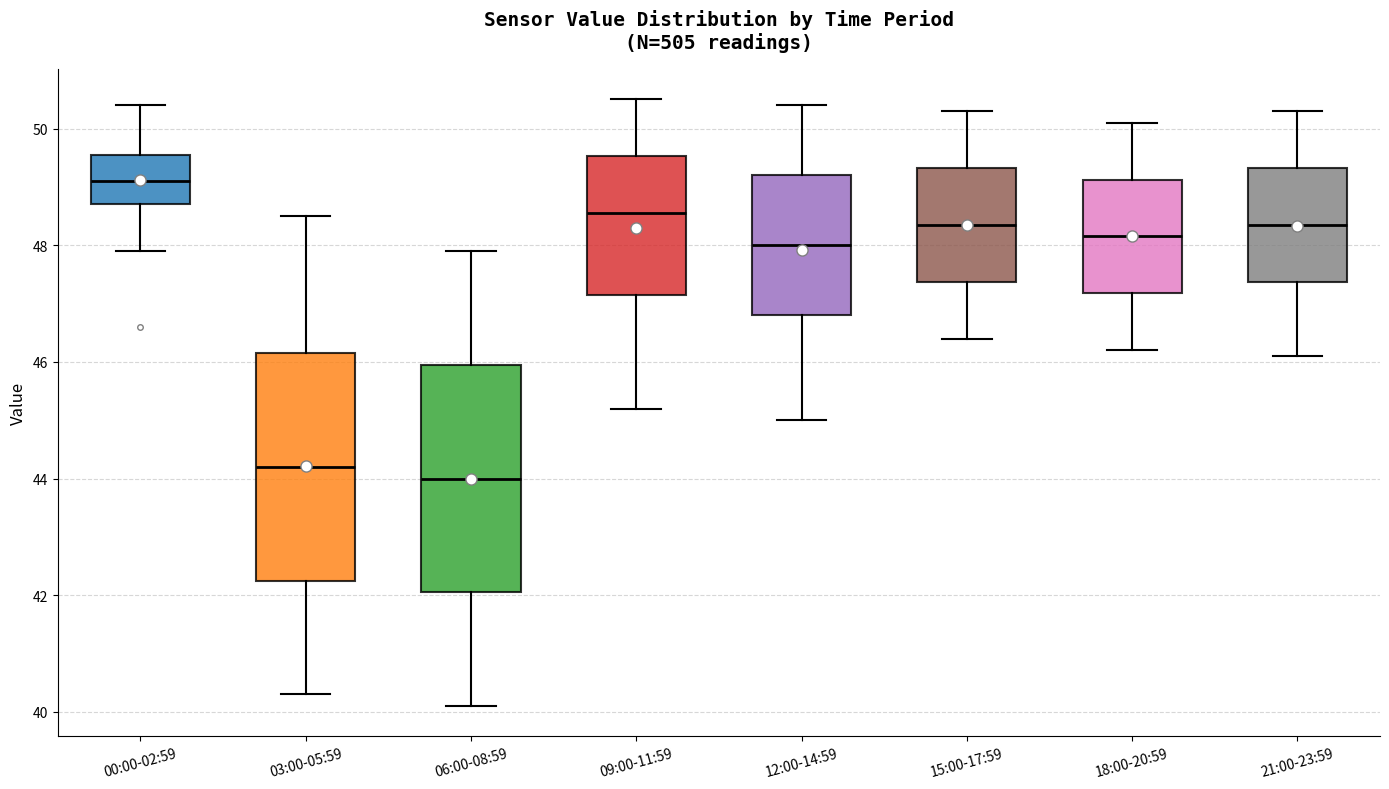

Reading left to right, read every box against the y-axis: the position of its median line, the range the box covers, and the ends of its whiskers. The values are not printed on the chart, so give them approximately, as read against the axis.

00:00-02:59: median 49.2, box 48.8 to 49.6, whiskers 48.0 to 50.4
03:00-05:59: median 44.2, box 42.2 to 46.2, whiskers 40.4 to 48.6
06:00-08:59: median 44.0, box 42.0 to 46.0, whiskers 40.2 to 48.0
09:00-11:59: median 48.6, box 47.2 to 49.6, whiskers 45.2 to 50.6
12:00-14:59: median 48.0, box 46.8 to 49.2, whiskers 45.0 to 50.4
15:00-17:59: median 48.4, box 47.4 to 49.4, whiskers 46.4 to 50.4
18:00-20:59: median 48.2, box 47.2 to 49.2, whiskers 46.2 to 50.2
21:00-23:59: median 48.4, box 47.4 to 49.4, whiskers 46.2 to 50.4